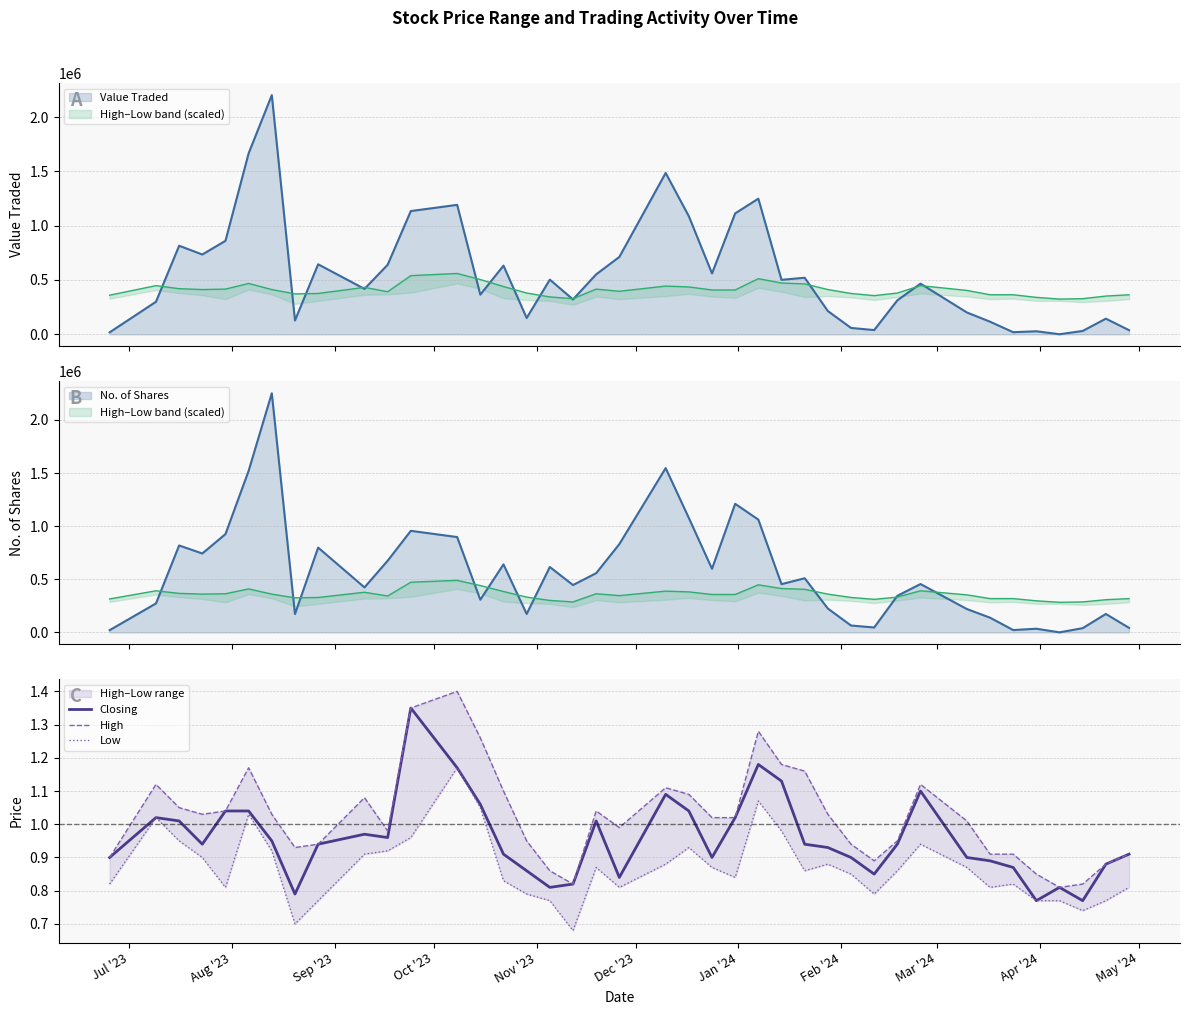

What is the difference between the maximum and second lowest values in the High series?

0.6